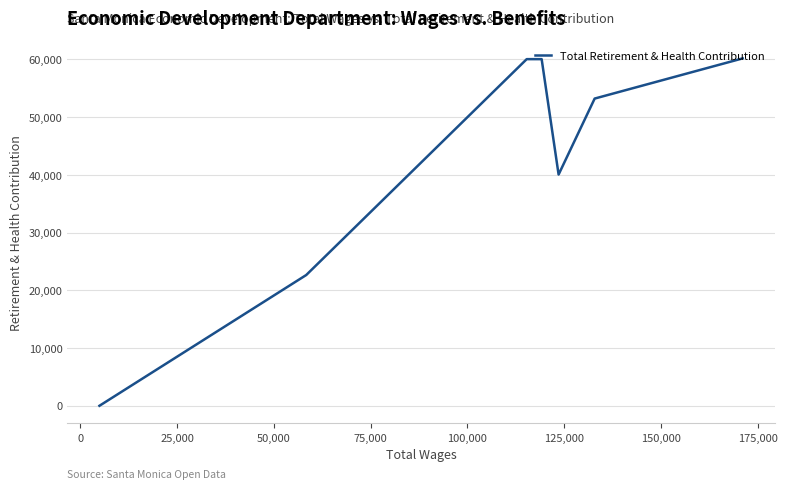

Is it true that the value at 75,000 is 88853?

False